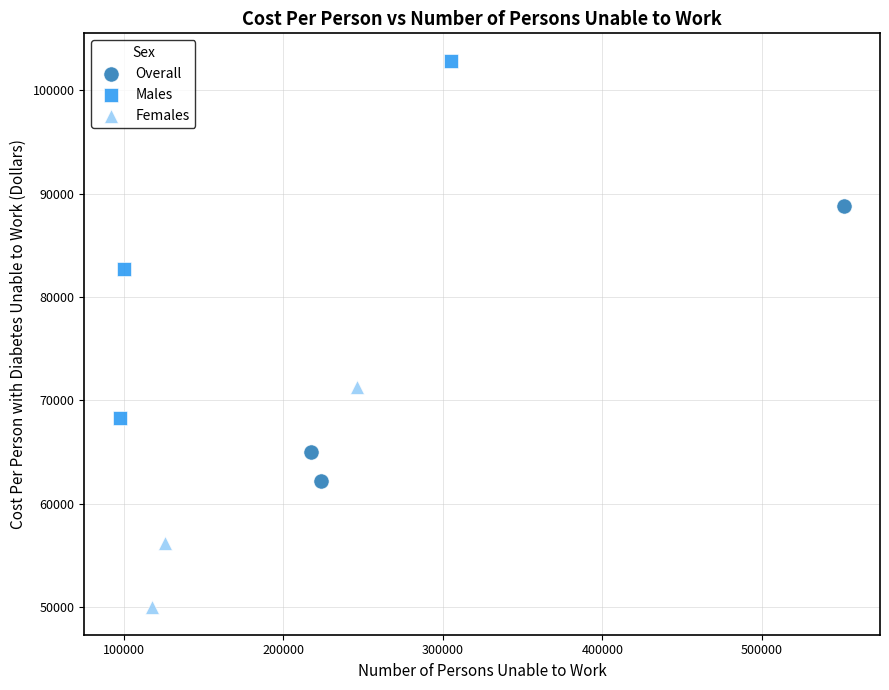

What are all the series names shown in the legend?

Overall, Males, Females